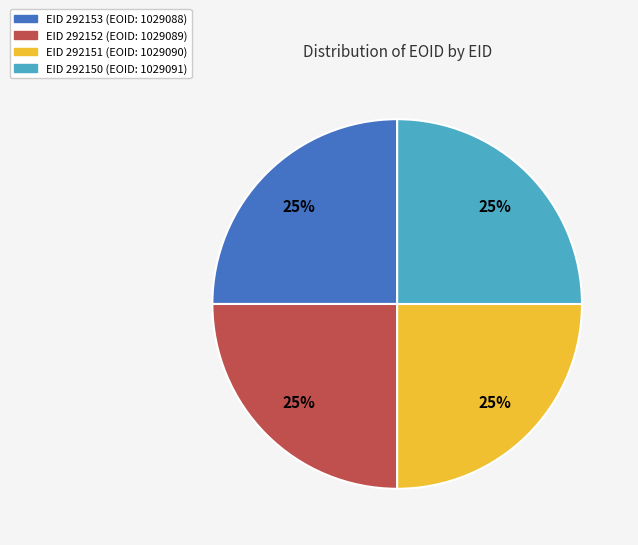

Does EID 292153 (EOID: 1029088) represent more than half of the total?

No